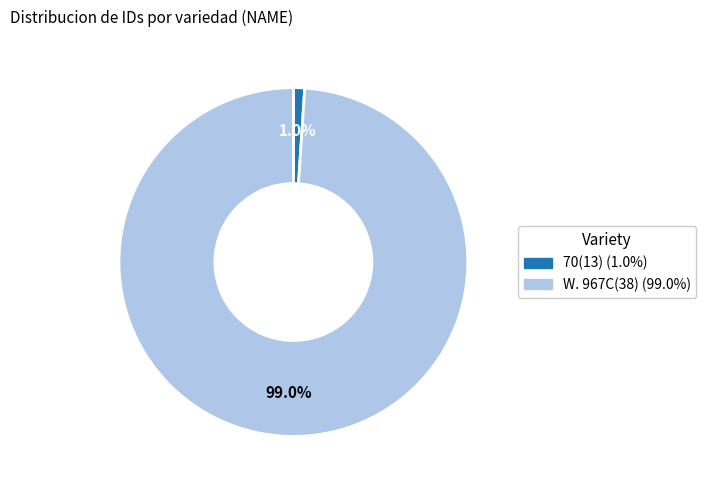

To the nearest percent, what portion does 70(13) represent?

1%